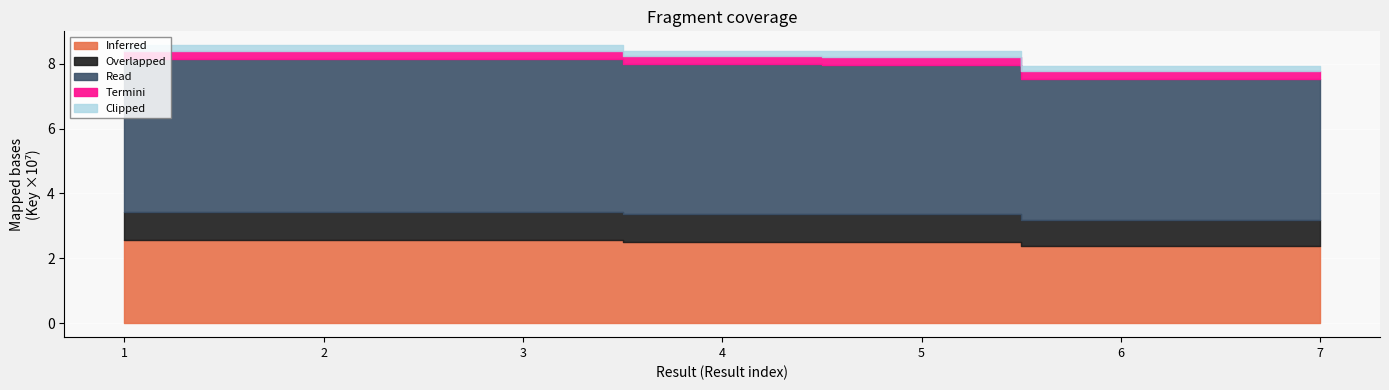

Reading left to right, list all the values displayed in this chart.

85652202	85652187	85652169	83936974	83833090	79323303	79323076